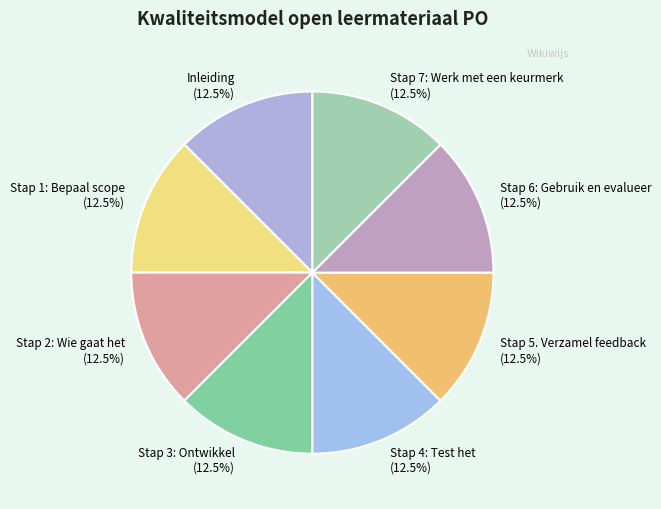

Does Stap 2: Wie gaat het account for over 50% of the chart?

No